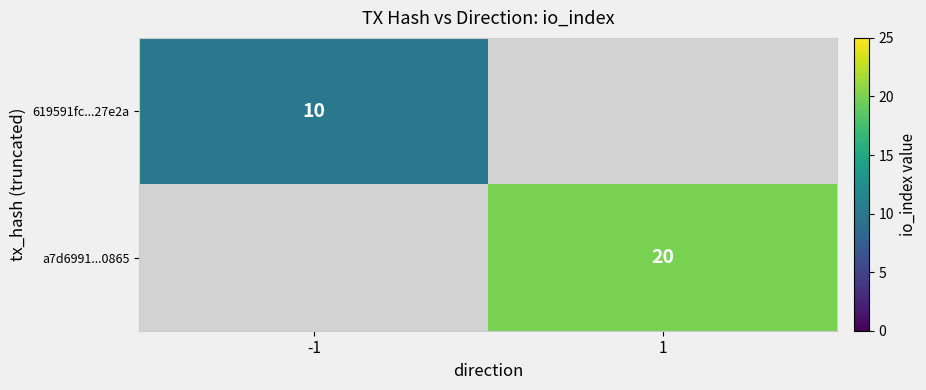

Is it true that a7d6991...0865 equals 20 at 1?

True